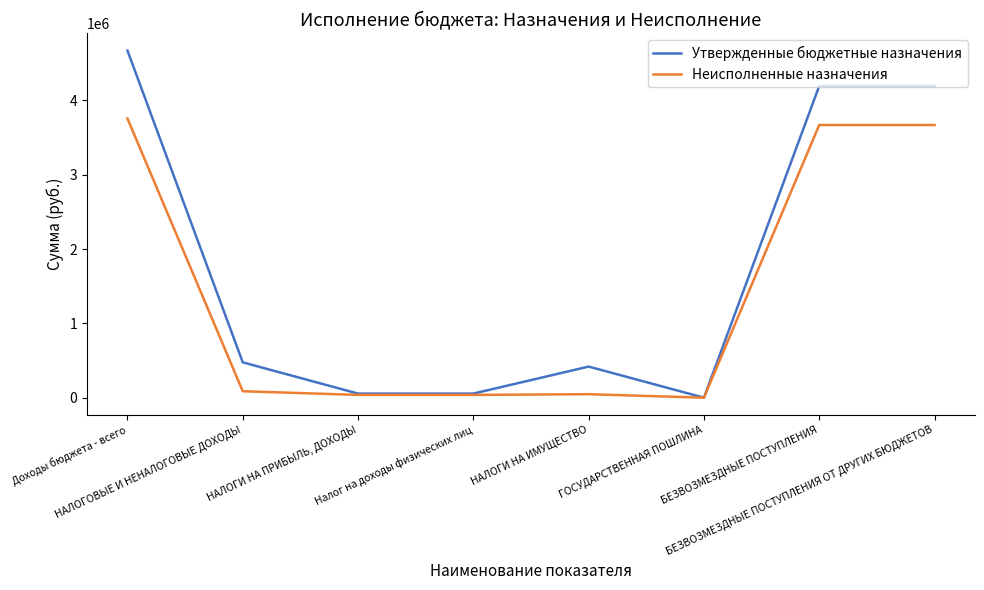

Which series has the largest total across all categories?

Утвержденные бюджетные назначения